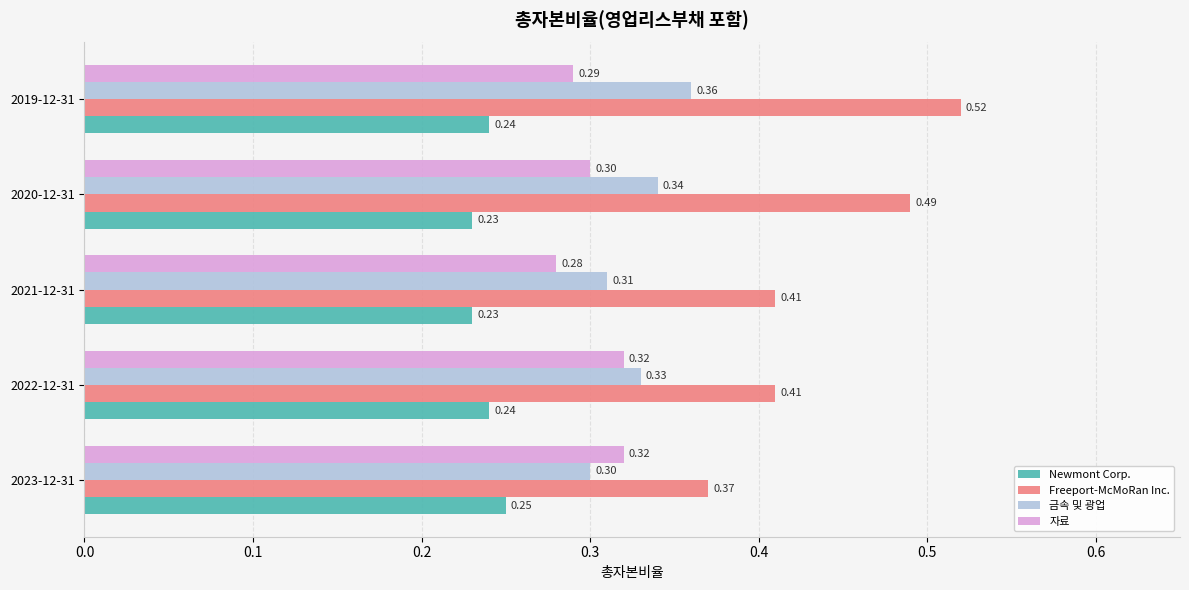

Which series changed the most between 2023-12-31 and 2020-12-31?

Freeport-McMoRan Inc.